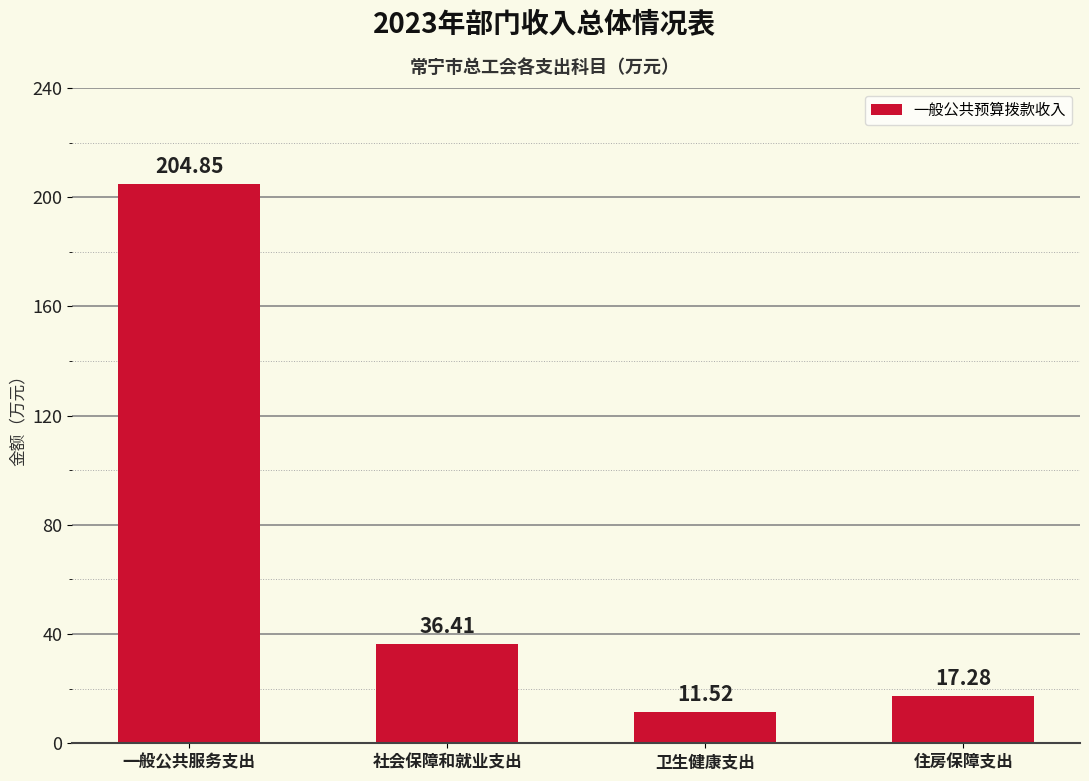

Between 一般公共服务支出 and 社会保障和就业支出, which is larger?

一般公共服务支出